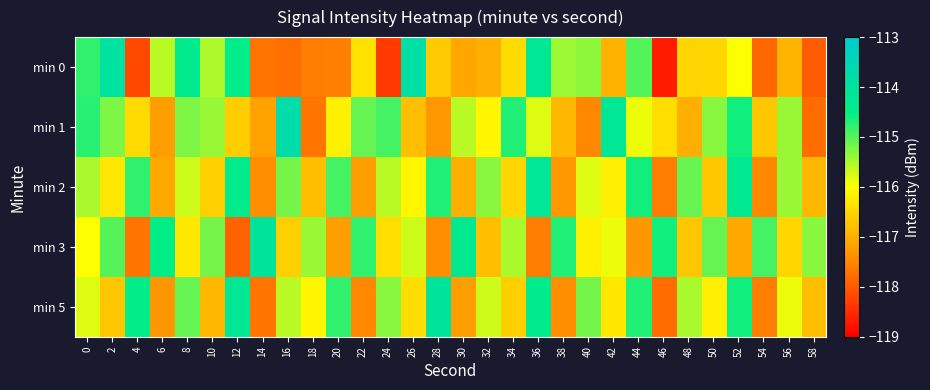

Reading left to right, transcribe all the data shown in this chart.

min 0: 0=-114.8	2=-114.0	4=-118.2	6=-115.6	8=-114.4	10=-115.5	12=-114.5	14=-117.7	16=-117.8	18=-117.6	20=-117.6	22=-116.4	24=-118.4	26=-113.9	28=-116.6	30=-117.1	32=-117.0	34=-116.4	36=-114.2	38=-115.4	40=-115.3	42=-116.9	44=-115.0	46=-118.7	48=-116.5	50=-116.5	52=-116.0	54=-117.8	56=-116.9	58=-118.0
min 1: 0=-114.8	2=-115.2	4=-116.5	6=-117.2	8=-115.2	10=-115.4	12=-116.6	14=-117.1	16=-113.8	18=-117.7	20=-116.2	22=-115.1	24=-114.9	26=-116.8	28=-117.3	30=-115.6	32=-116.1	34=-114.7	36=-115.8	38=-116.9	40=-117.5	42=-114.2	44=-115.9	46=-116.4	48=-117.0	50=-115.3	52=-114.6	54=-116.7	56=-115.4	58=-117.8
min 2: 0=-115.5	2=-116.3	4=-114.8	6=-117.1	8=-115.7	10=-116.6	12=-114.4	14=-117.4	16=-115.2	18=-116.8	20=-114.9	22=-117.2	24=-115.6	26=-116.1	28=-114.7	30=-117.0	32=-115.3	34=-116.5	36=-114.2	38=-117.3	40=-115.8	42=-116.2	44=-114.6	46=-117.6	48=-115.1	50=-116.7	52=-114.3	54=-117.5	56=-115.4	58=-116.9
min 3: 0=-116.0	2=-115.0	4=-117.7	6=-114.5	8=-116.3	10=-115.2	12=-117.9	14=-114.1	16=-116.6	18=-115.4	20=-117.2	22=-114.8	24=-116.4	26=-115.7	28=-117.4	30=-114.3	32=-116.8	34=-115.5	36=-117.6	38=-114.7	40=-116.2	42=-115.9	44=-117.3	46=-114.6	48=-116.7	50=-115.1	52=-117.1	54=-114.9	56=-116.5	58=-115.3
min 5: 0=-115.8	2=-116.7	4=-114.5	6=-117.3	8=-115.1	10=-116.9	12=-114.2	14=-117.7	16=-115.6	18=-116.1	20=-114.8	22=-117.5	24=-115.3	26=-116.4	28=-114.1	30=-117.2	32=-115.7	34=-116.6	36=-114.4	38=-117.4	40=-115.2	42=-116.3	44=-114.7	46=-117.8	48=-115.5	50=-116.2	52=-114.6	54=-117.6	56=-115.9	58=-116.8